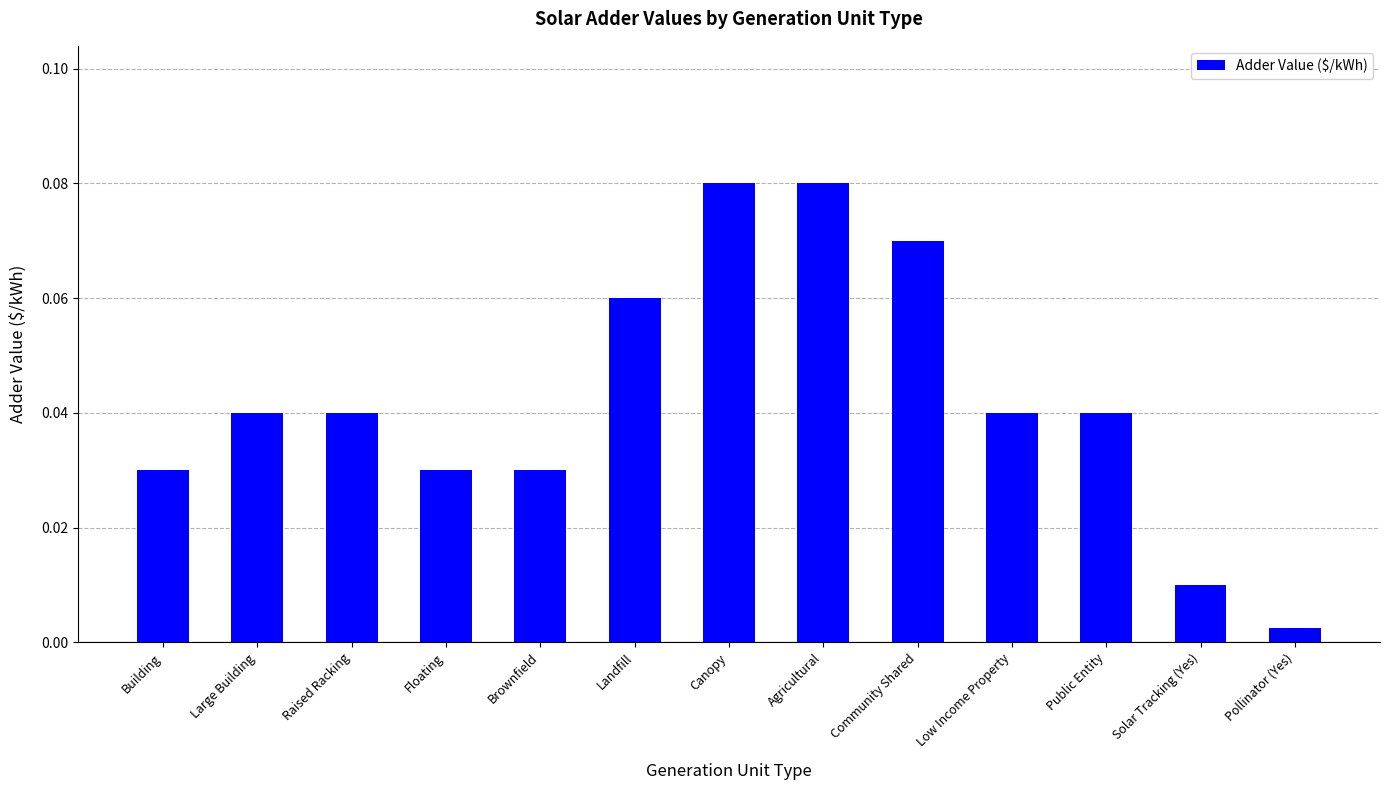

What is the sum of all values?

0.6